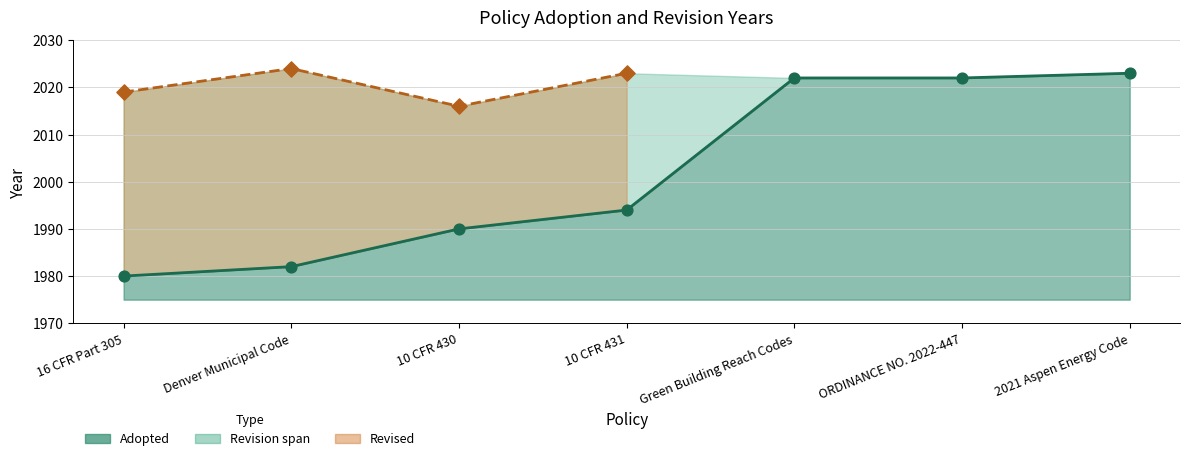

What is the change in value from 10 CFR 430 to Green Building Reach Codes?

+32